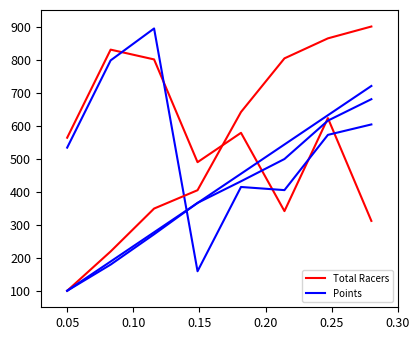

Which has a higher value, 0.05 or 0.15?

0.05